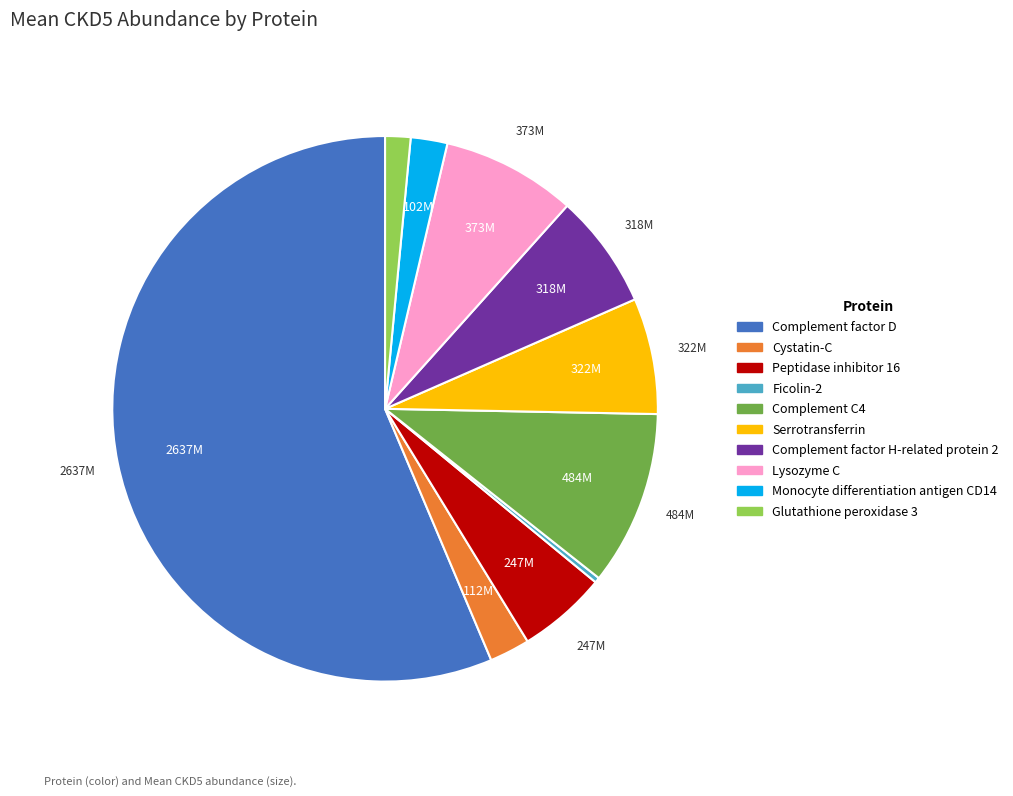

Is it true that Complement C4 is 3% of the pie?

False